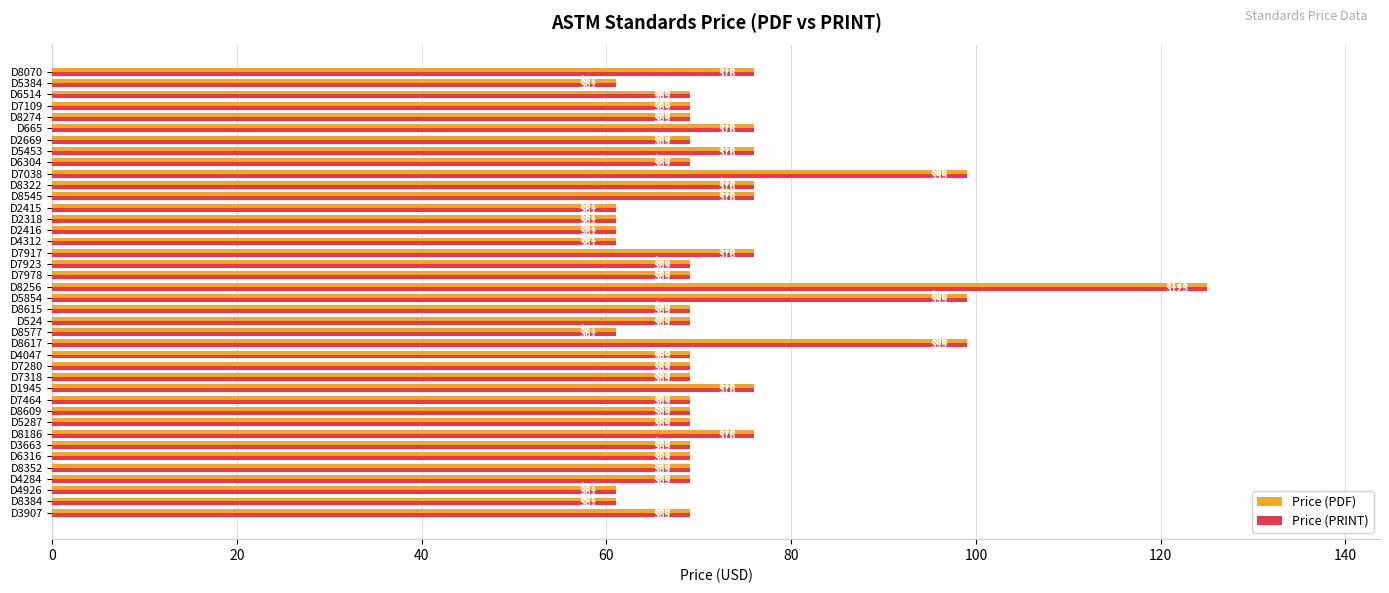

What is the total value across all series at D7038?

198